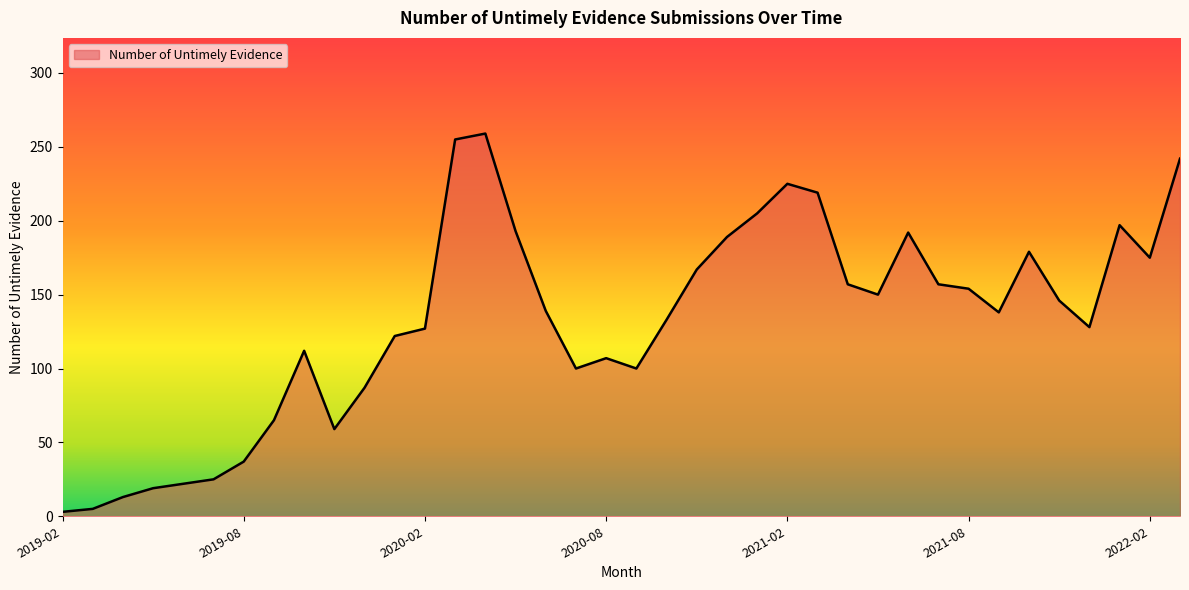

What is the maximum value shown in the chart?

259